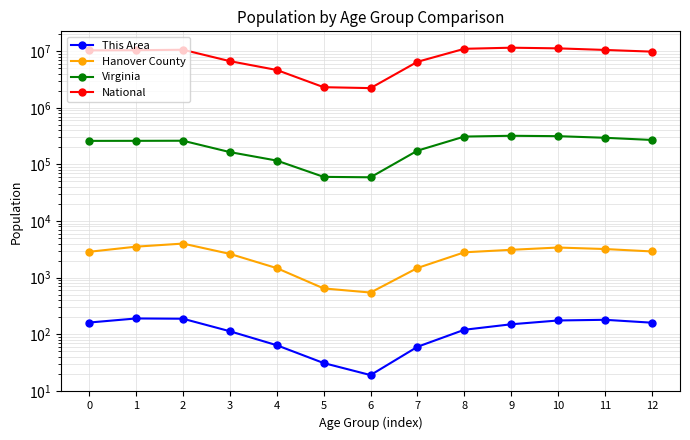

What is the highest value of the This Area series?

190